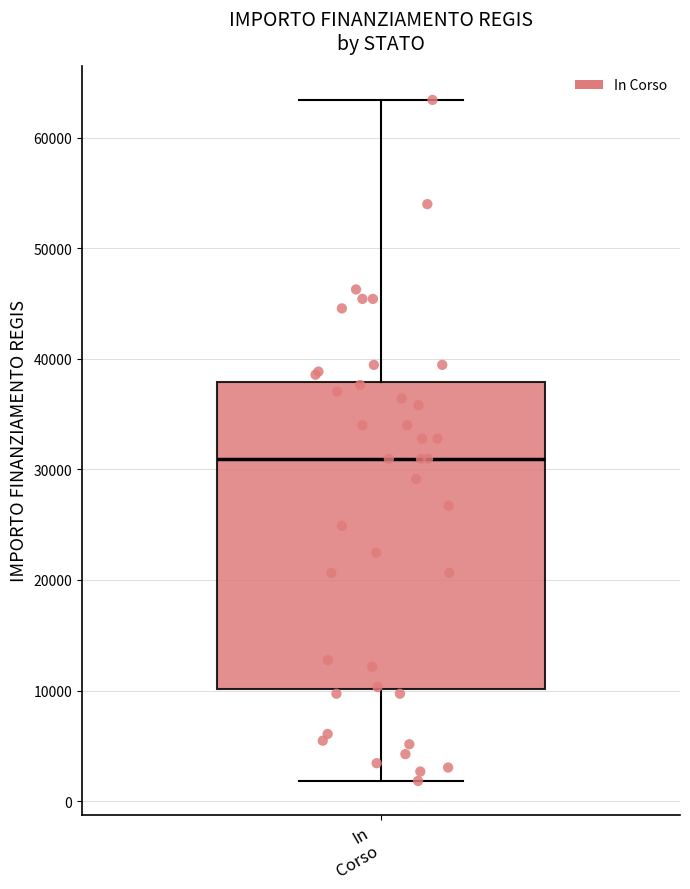

Where does the upper whisker of the box for In Corso end on the y-axis? The values are not printed on the chart, so give them approximately, as read against the axis.

63000